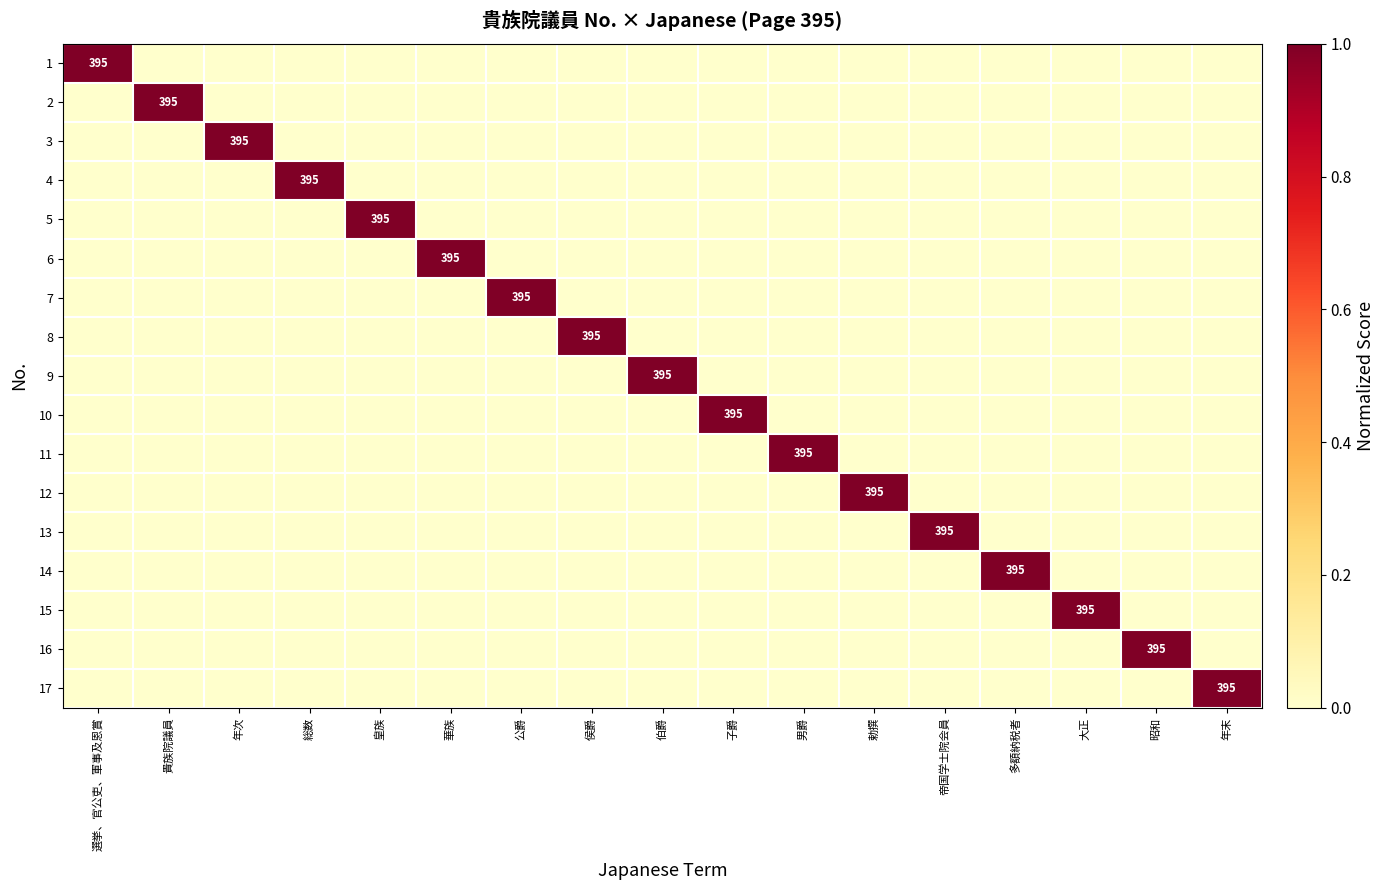

What is the difference between the 13 values at 帝国学士院会員 and 皇族?

1